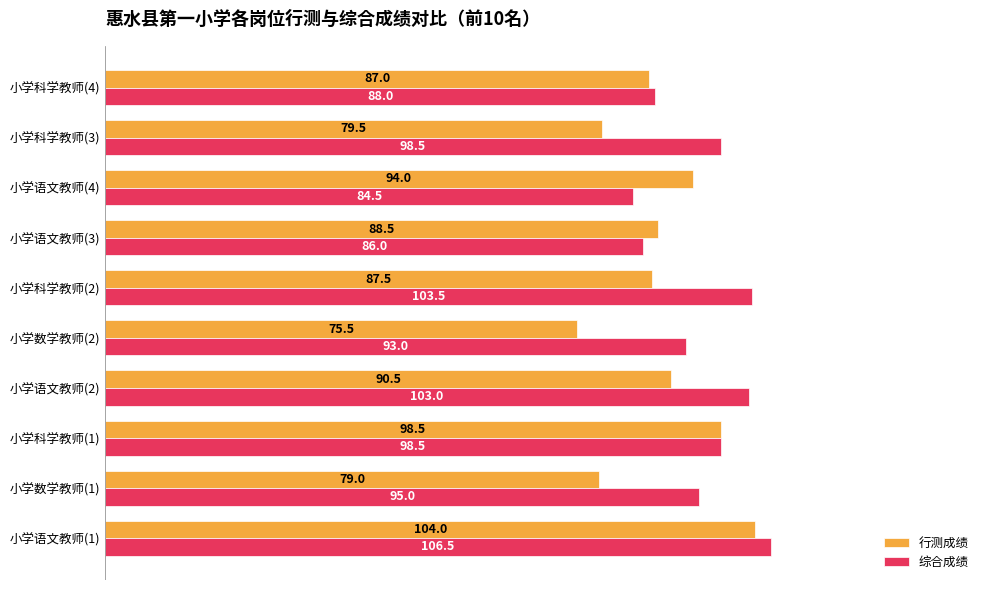

At how many categories does at least one series exceed 102?

3